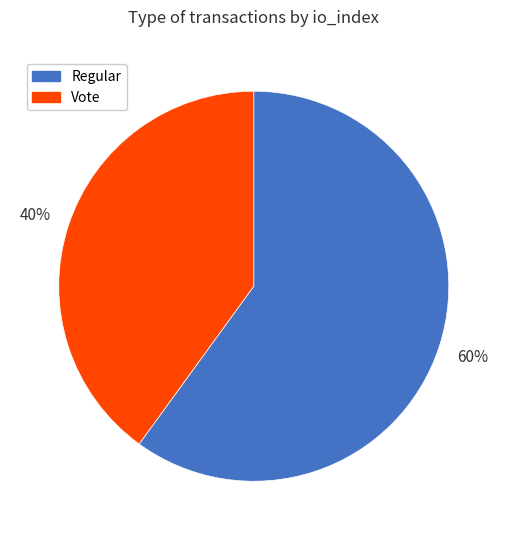

Rank the categories by value from lowest to highest.

Vote, Regular